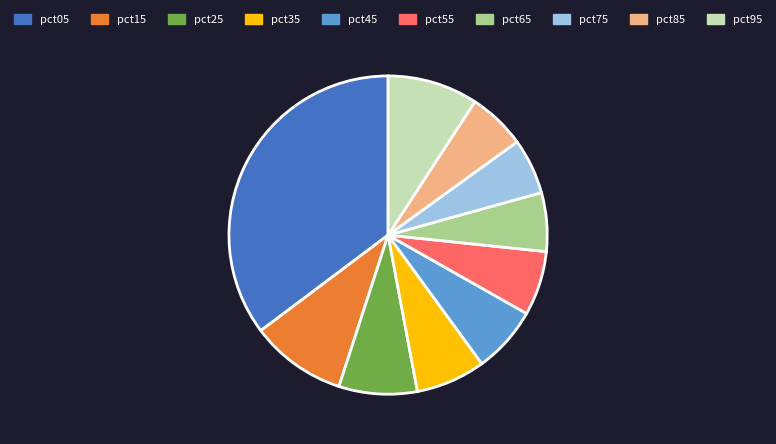

Is it true that pct65 is 1% of the pie?

False